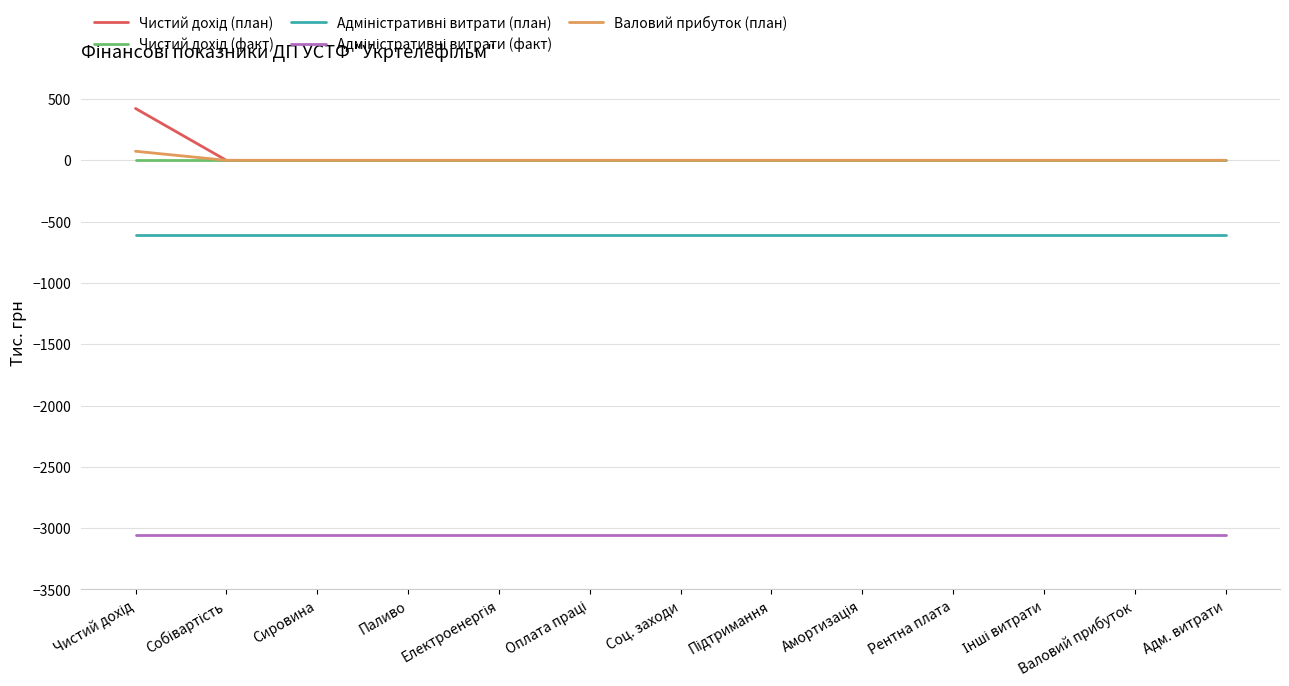

What is the minimum value shown in the chart?

-3055